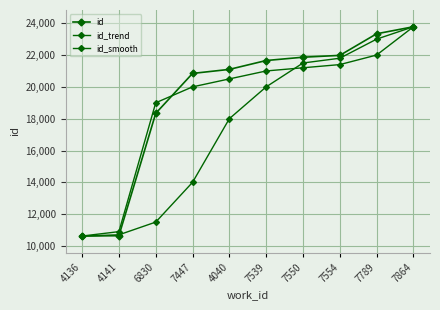

How many categories are shown in the chart?

10